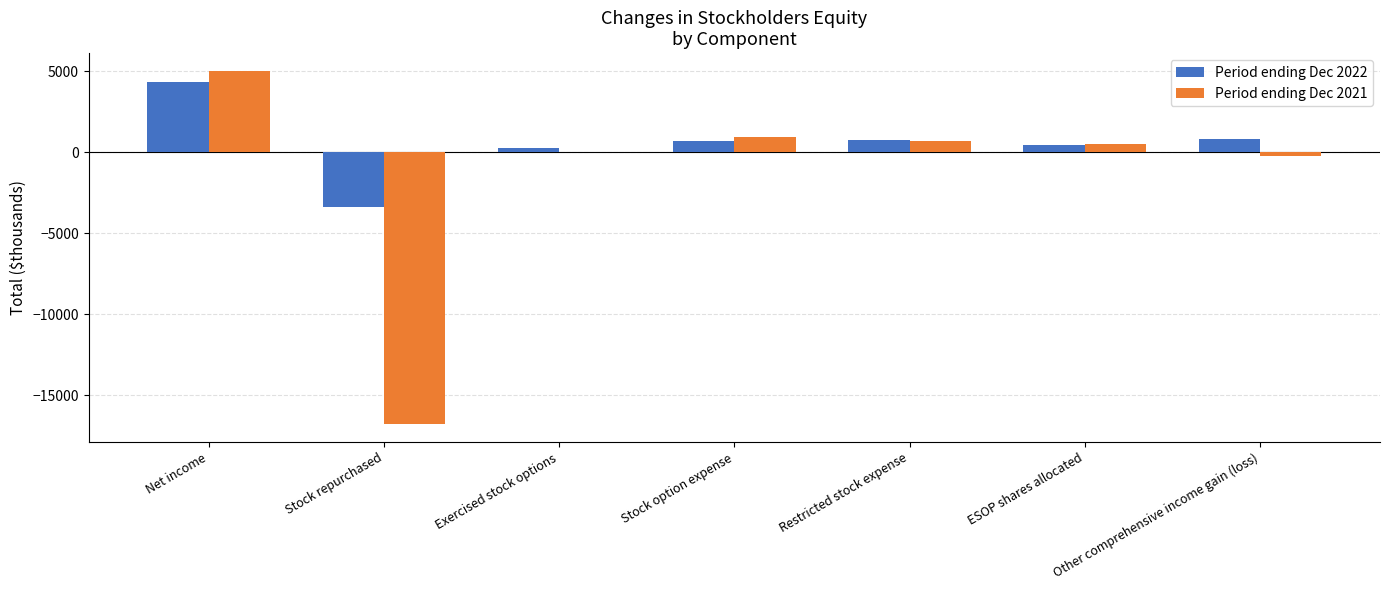

Where is Period ending Dec 2021 nearest to the value -5889?

Other comprehensive income gain (loss)